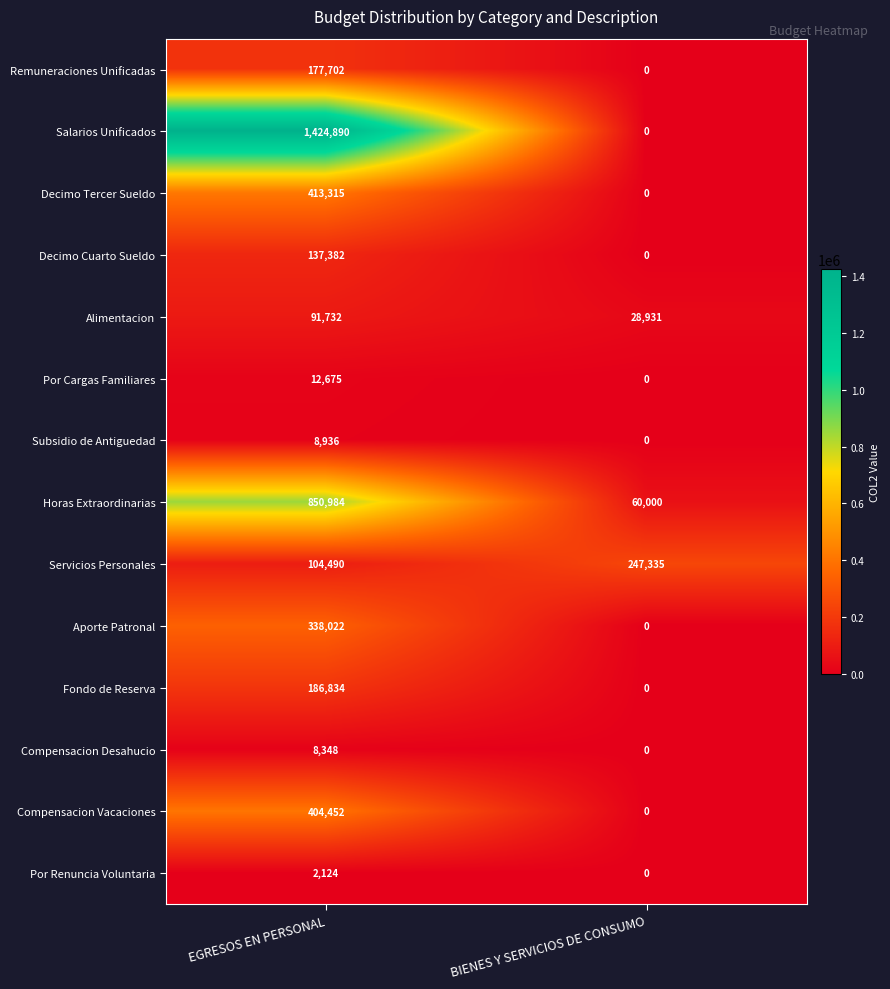

True or false: Por Renuncia Voluntaria has a value of 1436 at BIENES Y SERVICIOS DE CONSUMO.

False